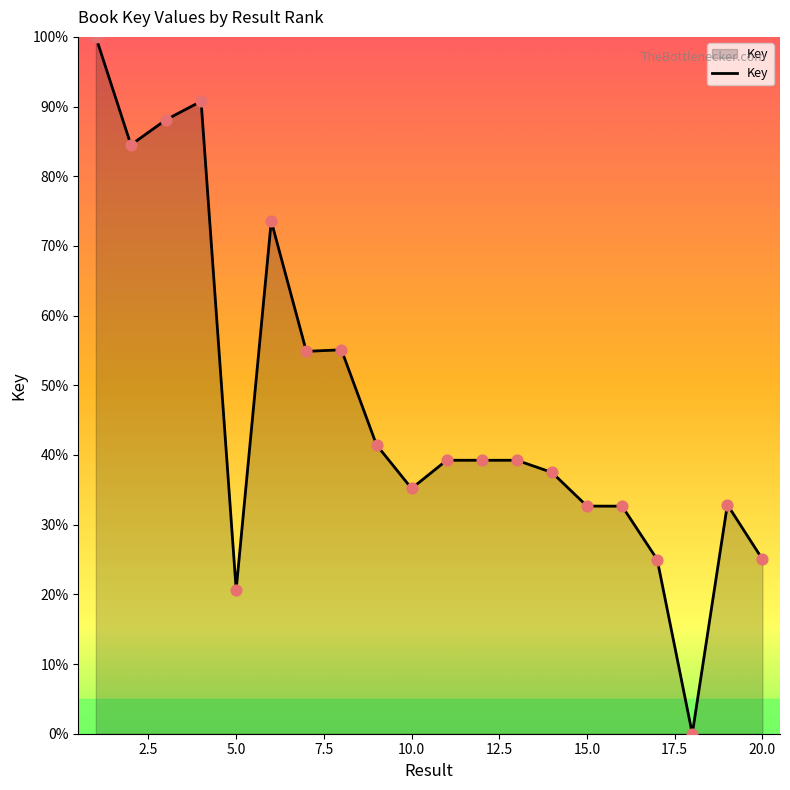

What is the difference between the maximum and minimum values?

100.0